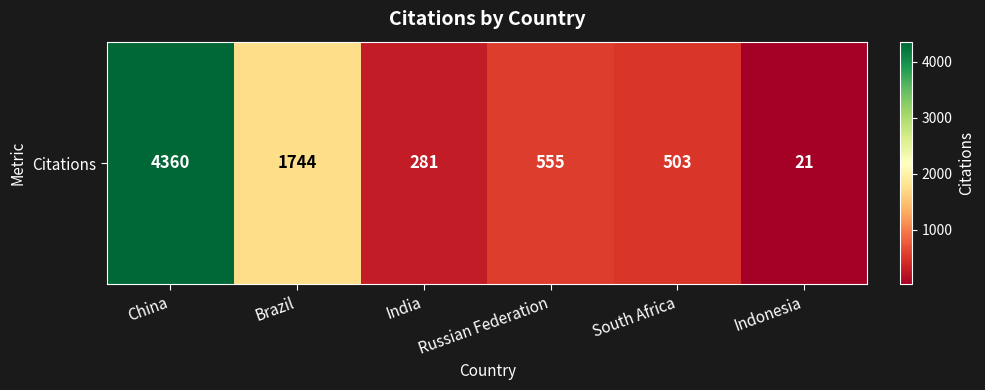

How many data points does each series have?

6